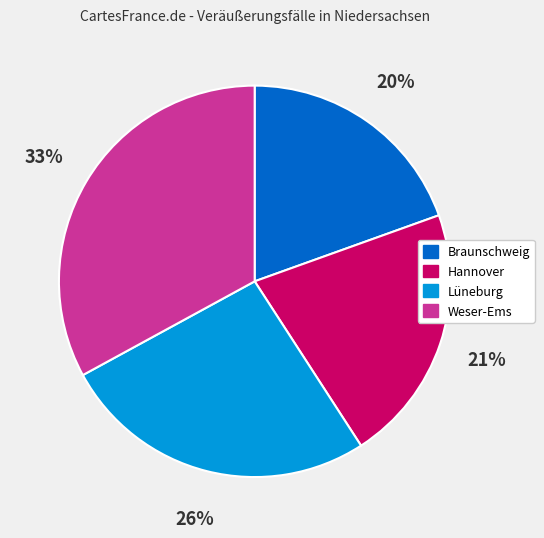

How many segments does this pie chart have?

4